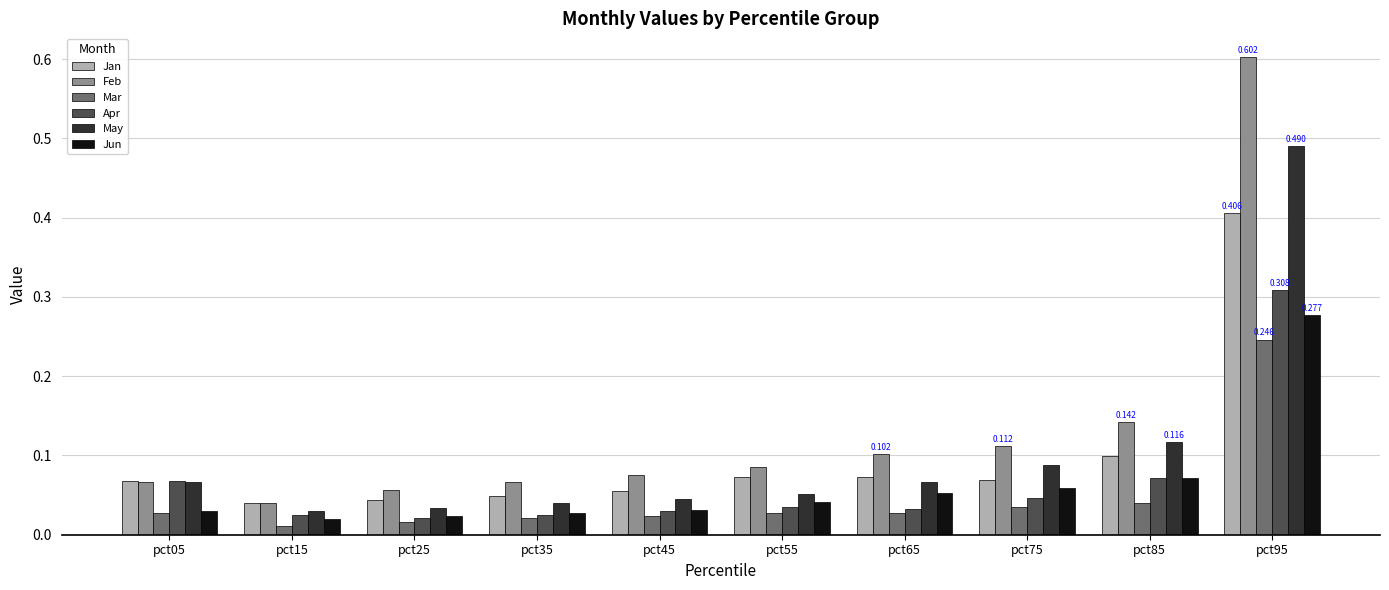

At how many categories does at least one series exceed 0?

10